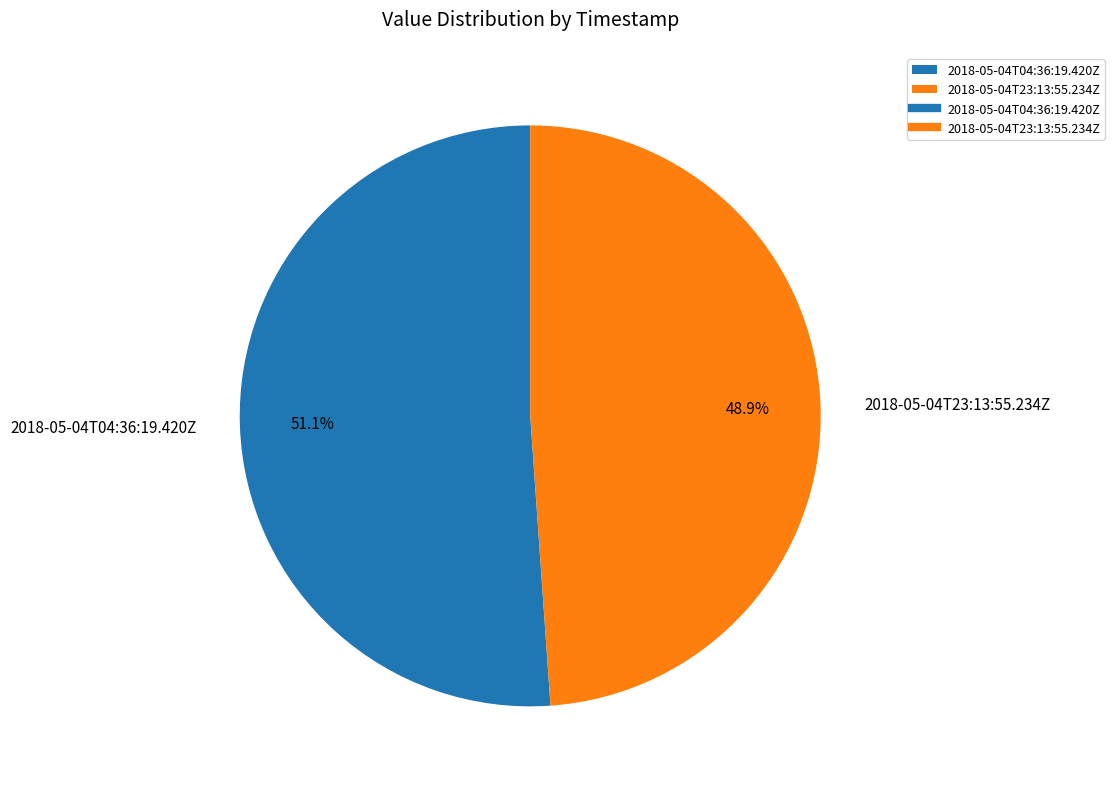

What is the ratio of the value at 2018-05-04T23:13:55.234Z to the value at 2018-05-04T04:36:19.420Z?

1.0